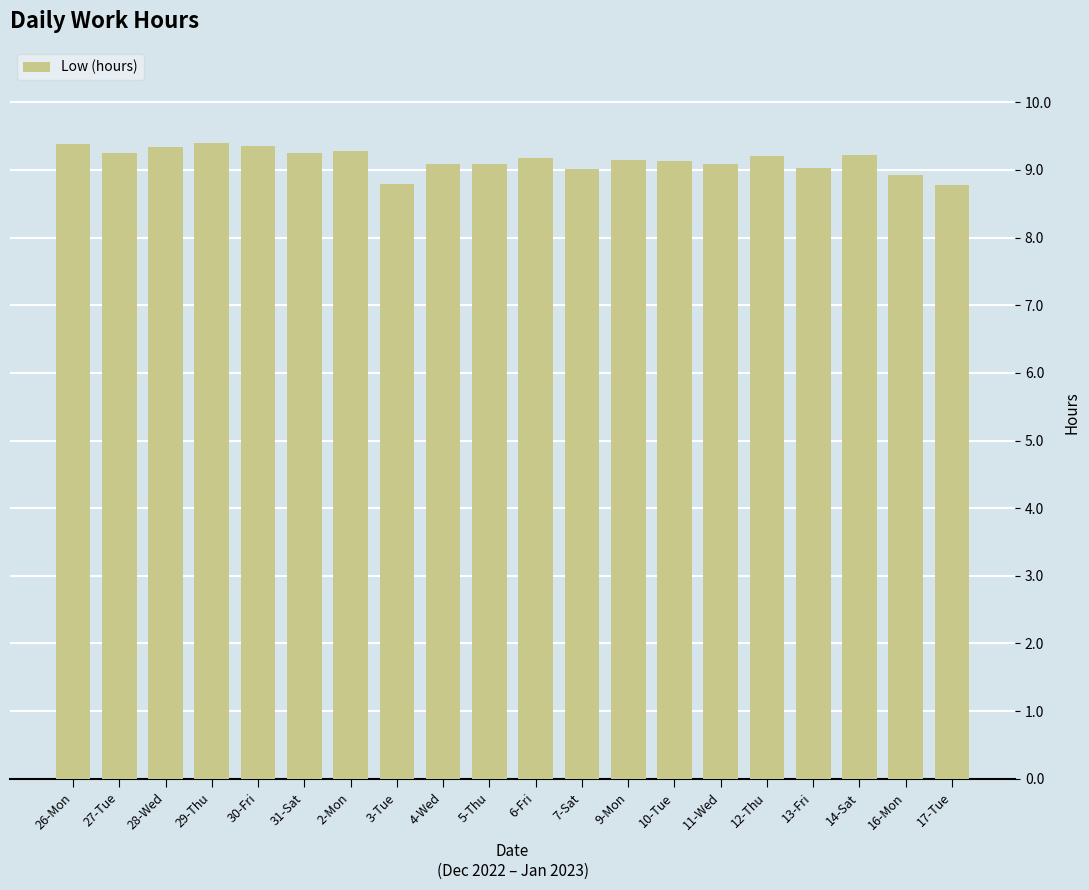

How many series are shown in this chart?

1